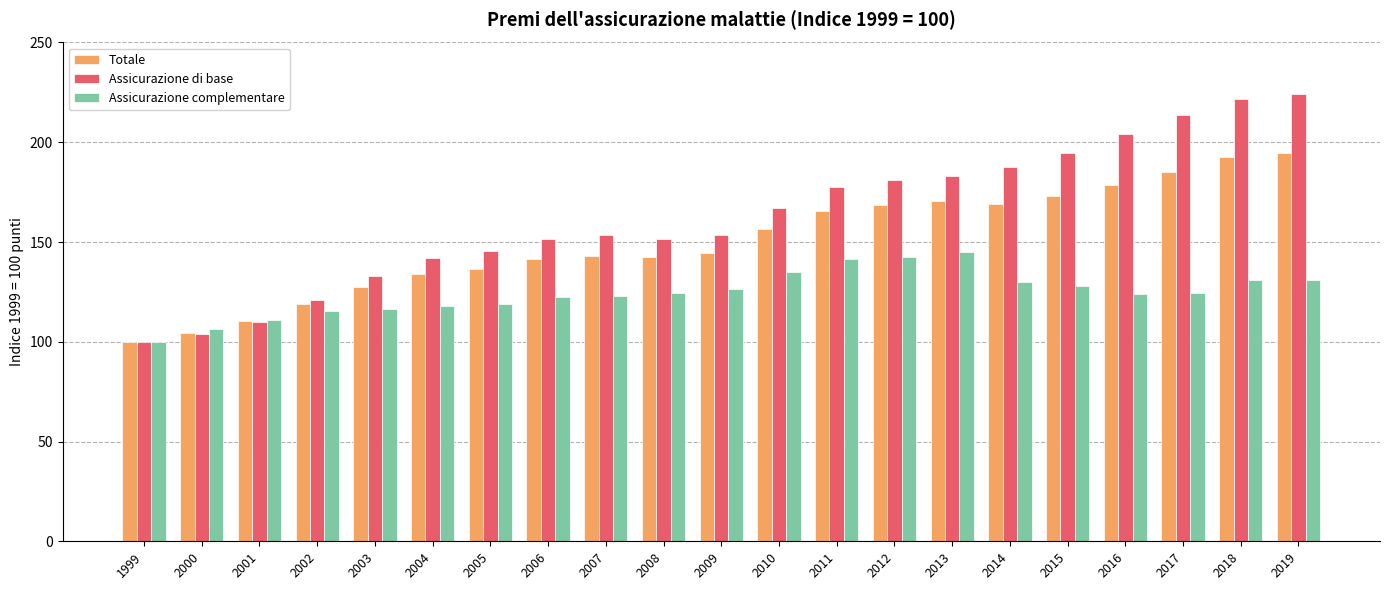

Which series has the largest total across all categories?

Assicurazione di base